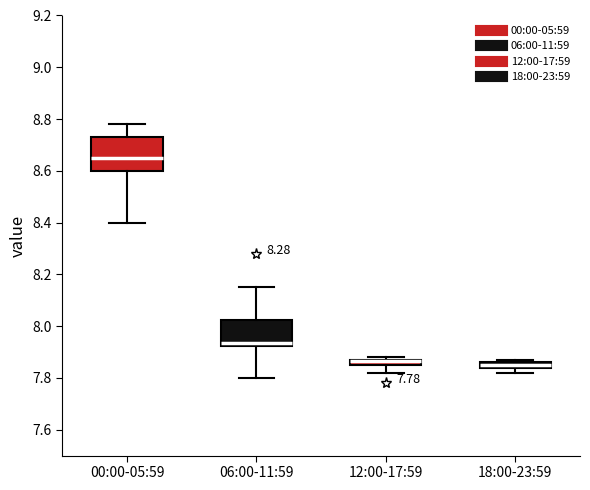

Comparing the boxes themselves (not the whiskers), which one is the tallest?

00:00-05:59